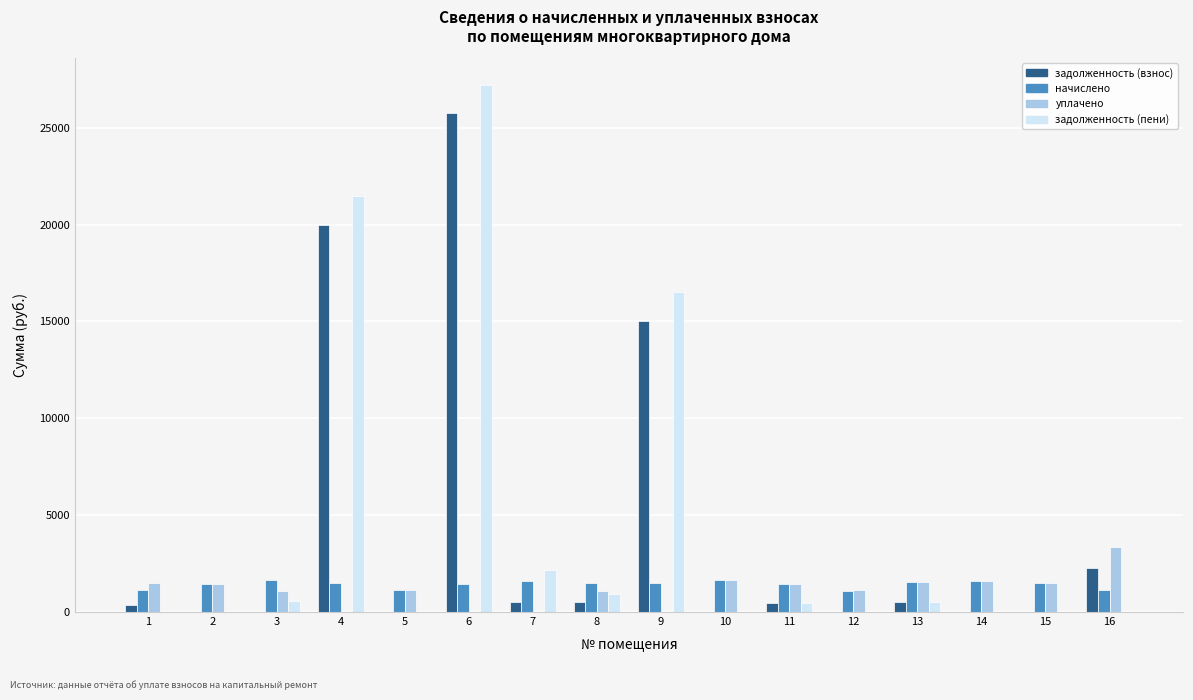

At which category is the sum across all series the highest?

6